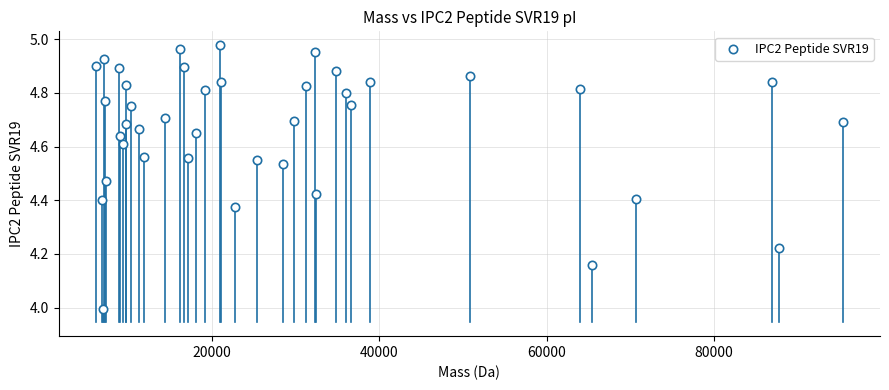

What is the range of X values (max minus min)?

89192.6